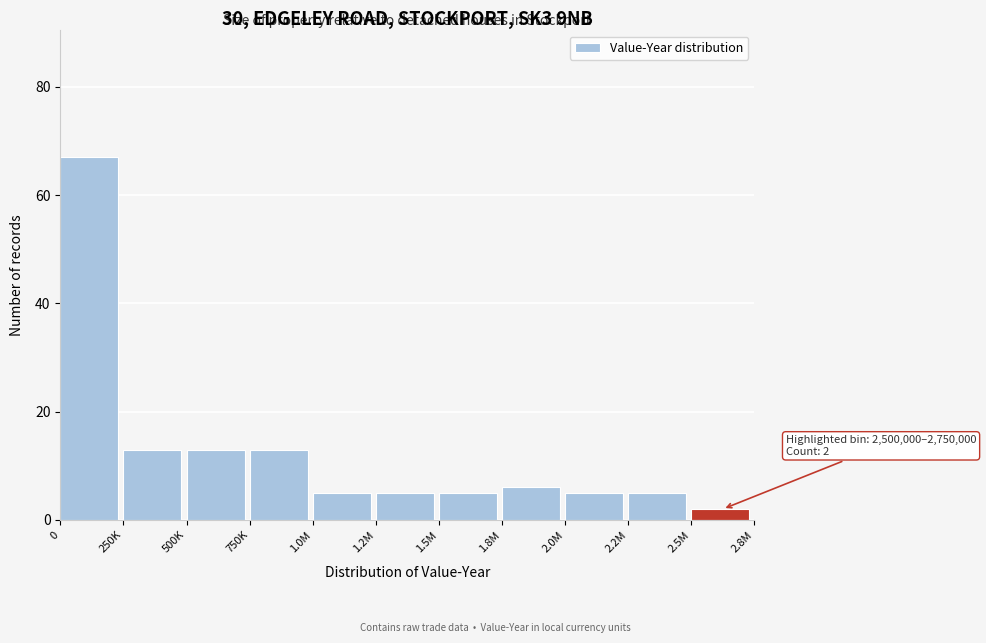

Reading right to left, what are all the values shown in this chart?

2	5	5	6	5	5	5	13	13	13	67